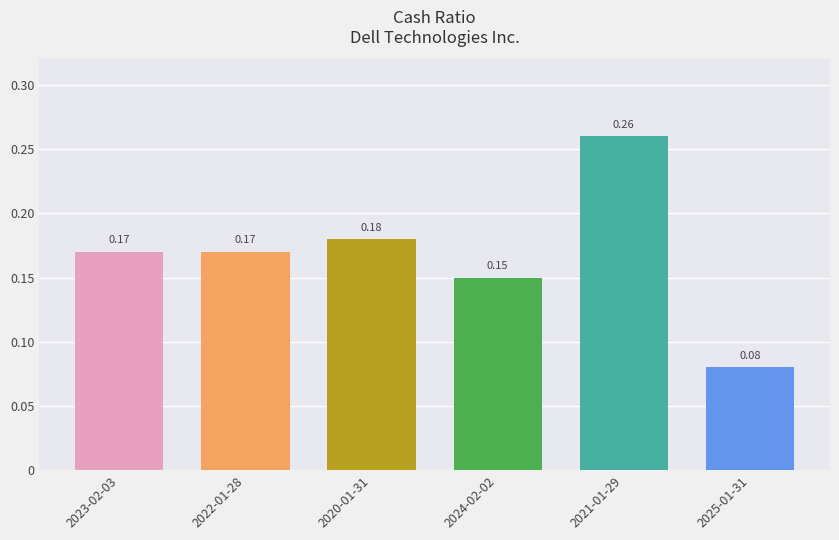

What is the sum of all values?

1.0